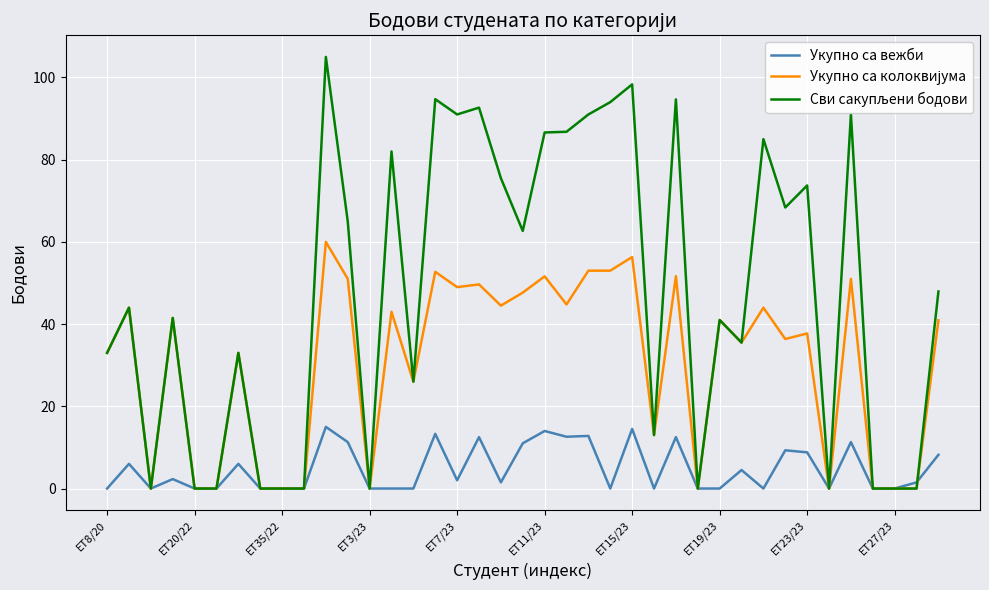

What is the greatest value displayed?

105.0